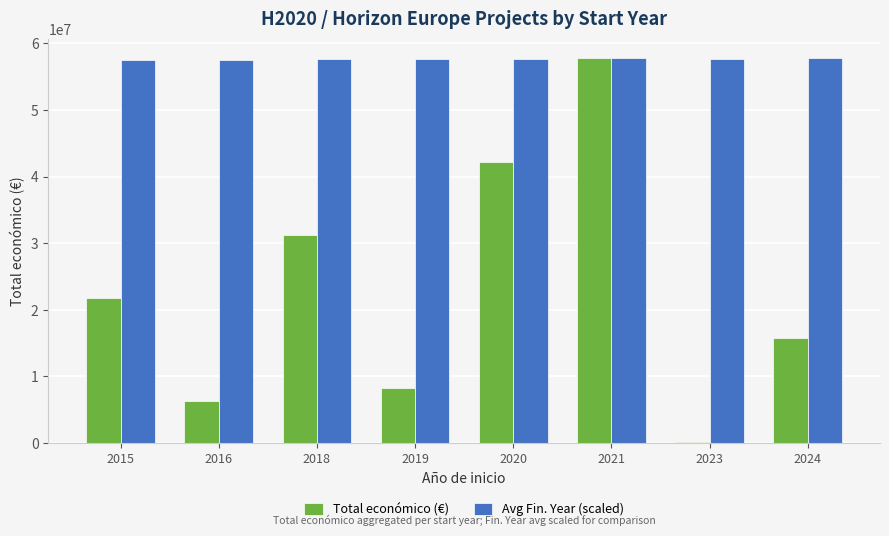

What is the average value of the Total económico (€) series?

22937314.9